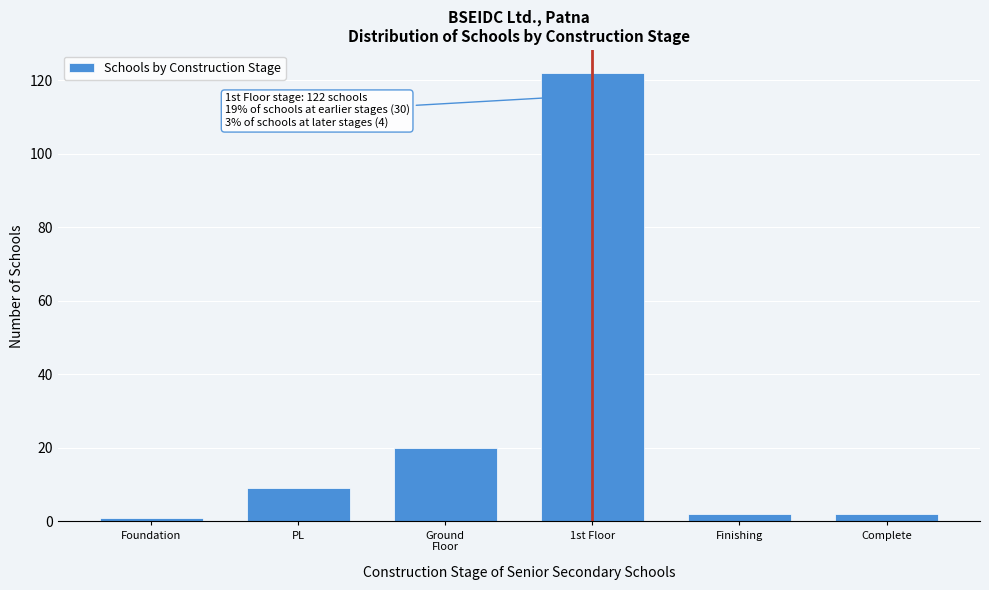

Reading right to left, extract all data points from this chart.

2	2	122	20	9	1